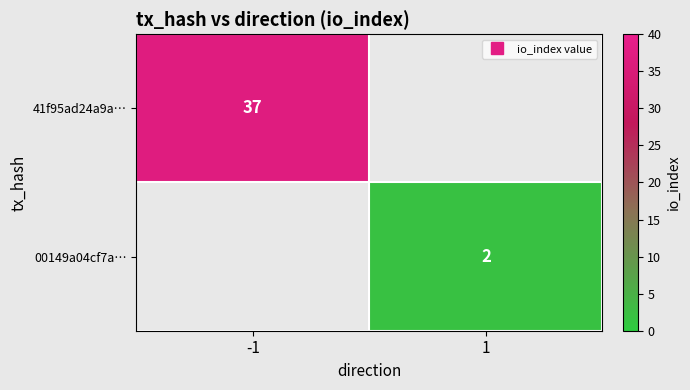

Rank the series by their average value, from highest to lowest.

41f95ad24a9a…, 00149a04cf7a…